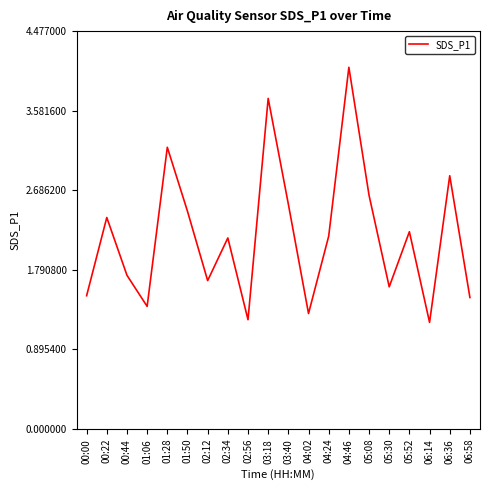

Does the chart display data point markers on the line(s)?

No